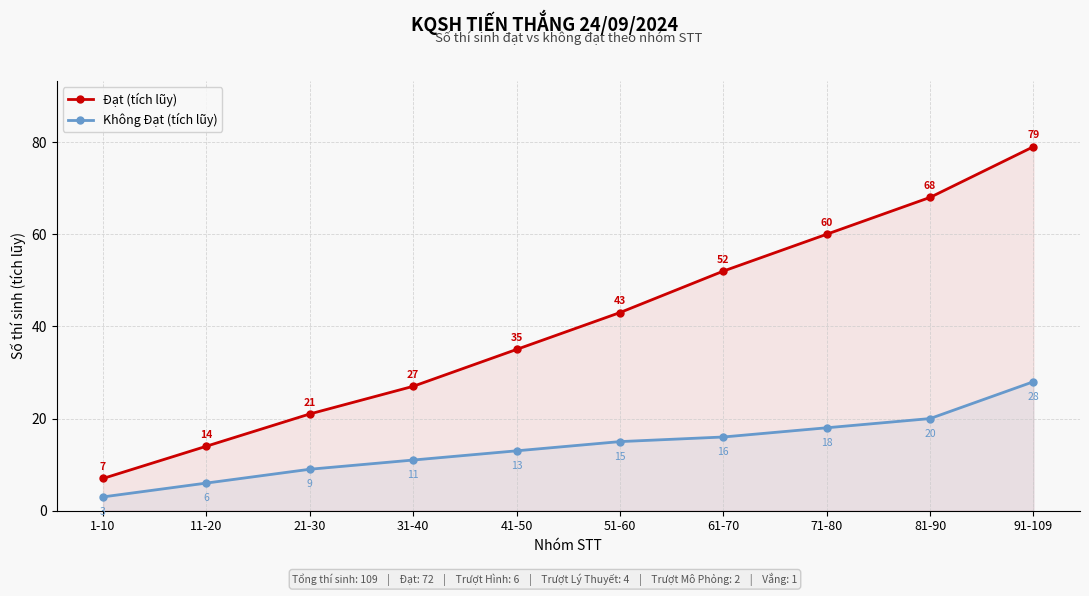

Does the chart have visible grid lines?

Yes